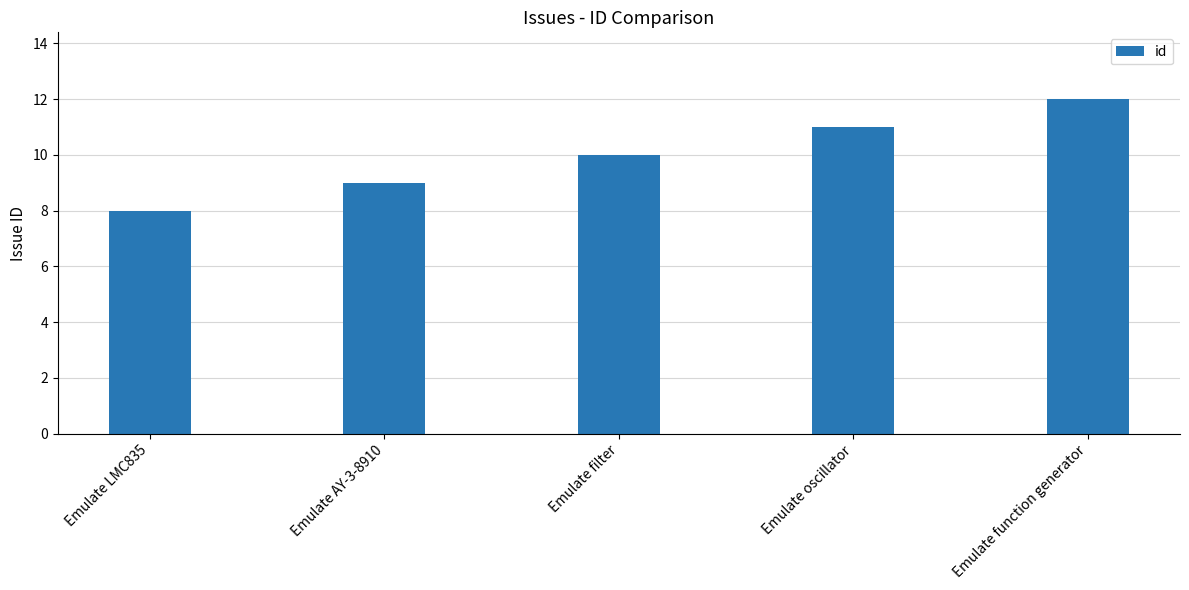

What position from the right is Emulate LMC835?

5